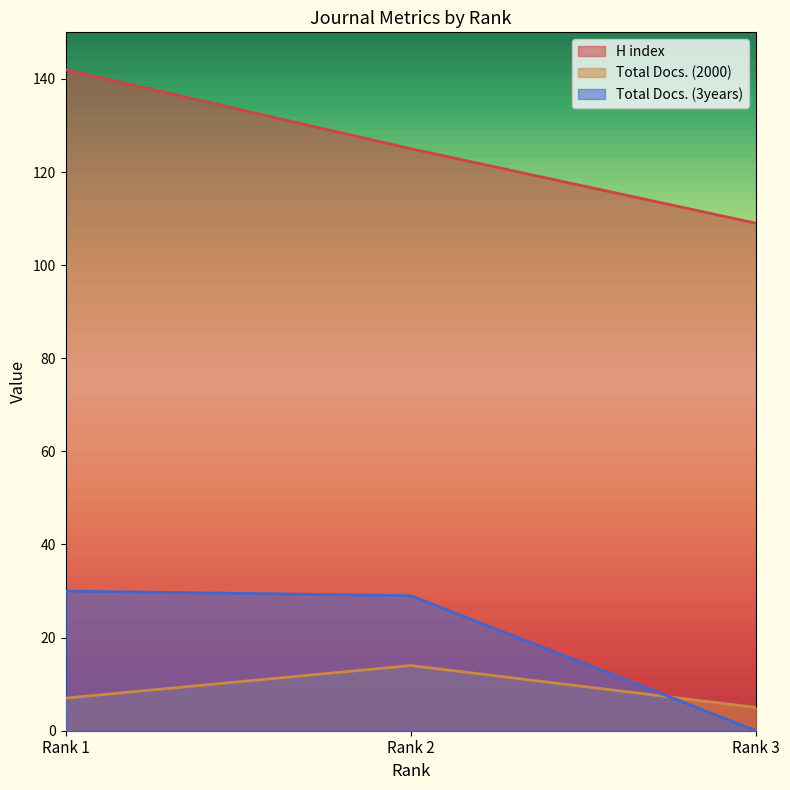

Which category has the highest value across all series?

Rank 1